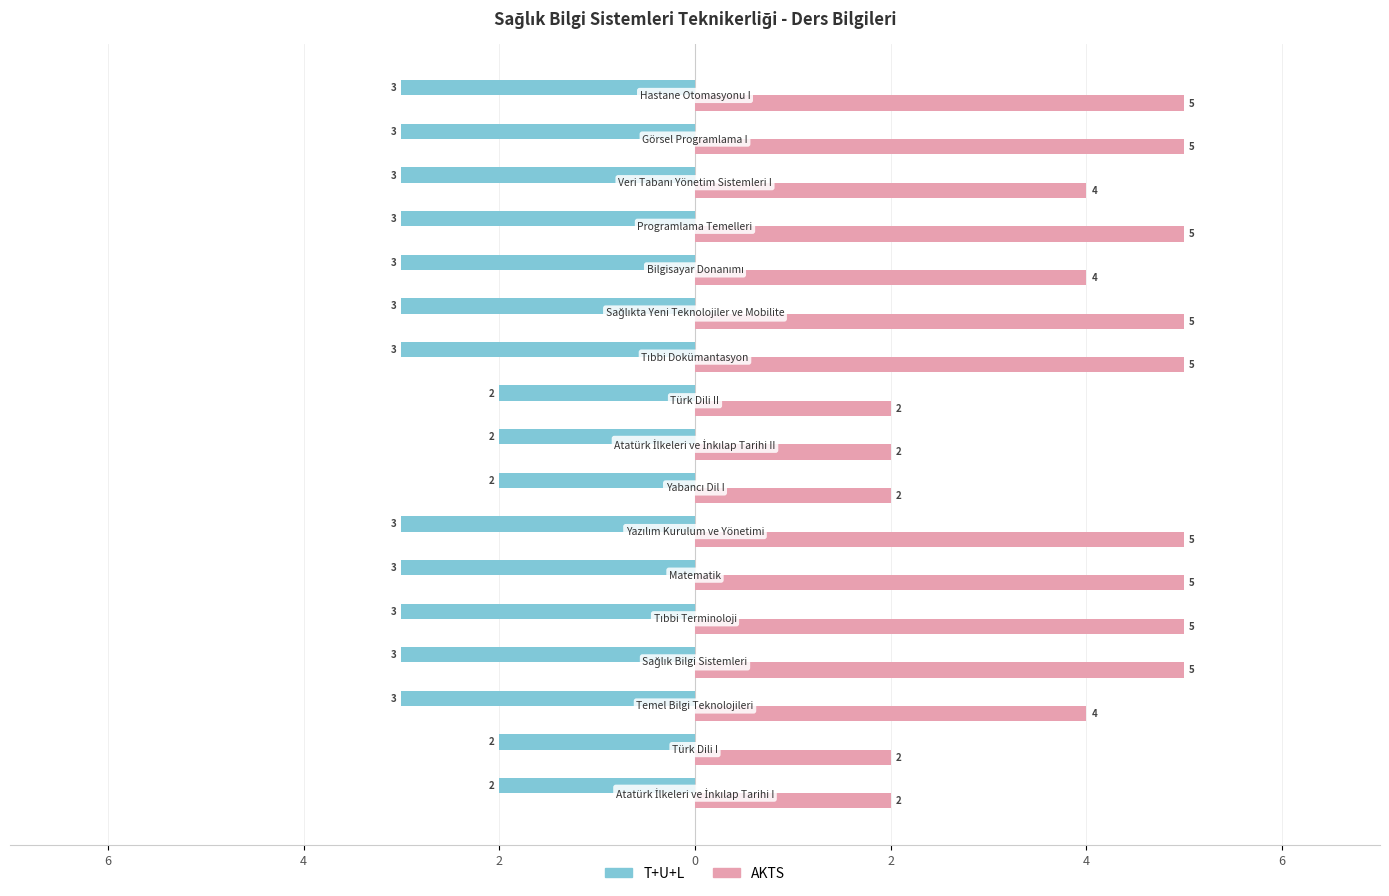

Count the T+U+L values in the range -3 to -2.

17